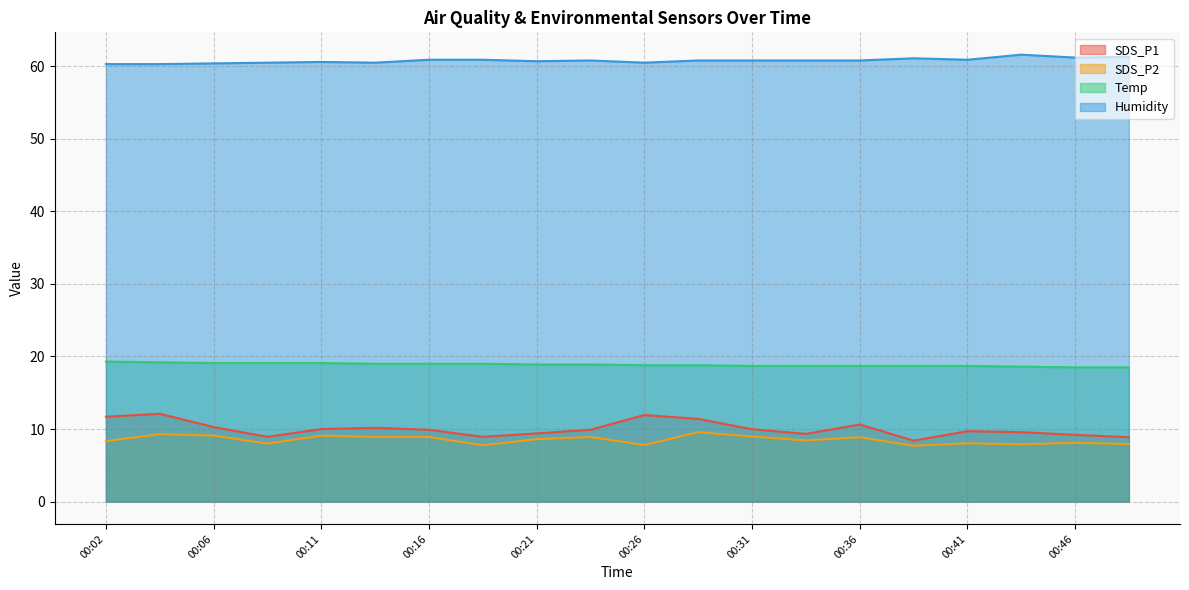

True or false: Temp and SDS_P2 intersect in this chart.

False